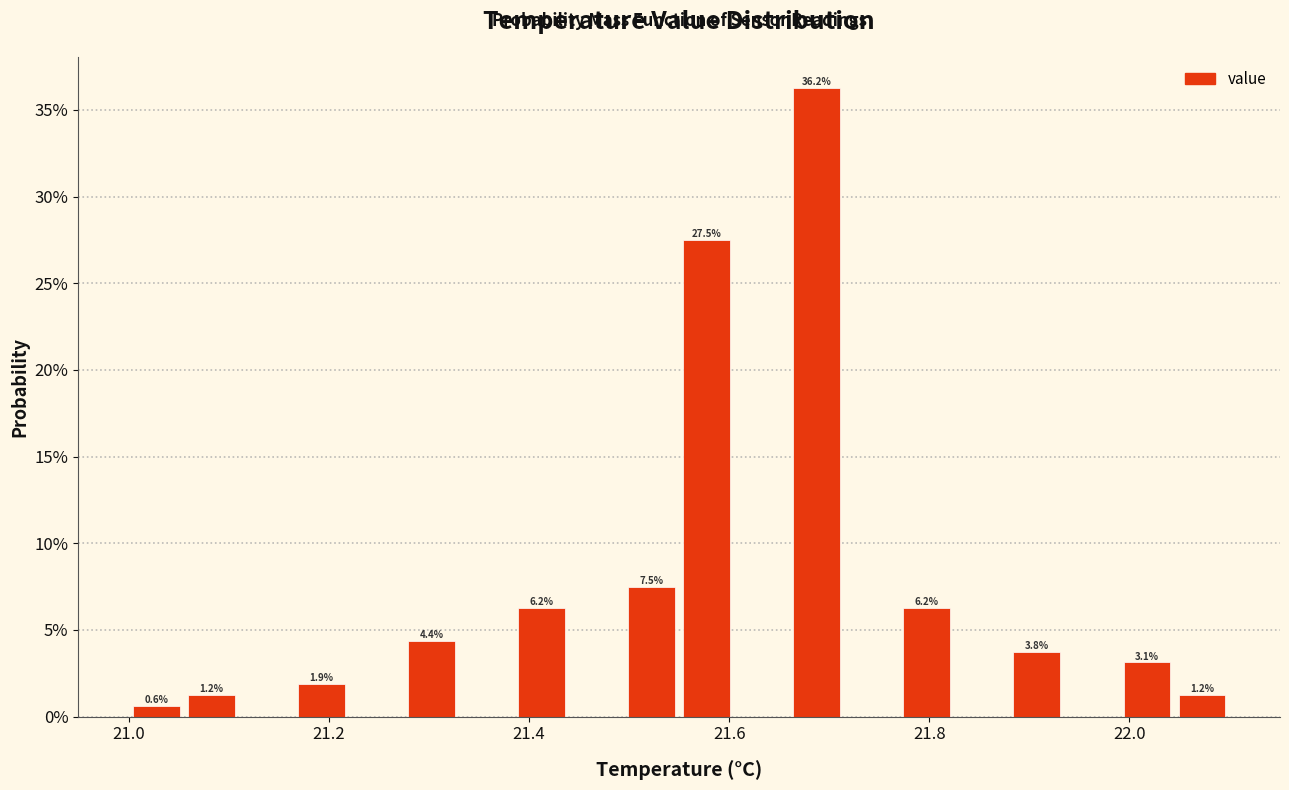

Around what value on the x-axis is the tallest bar? Give the approximate position of its centre, as read against the axis.

21.68